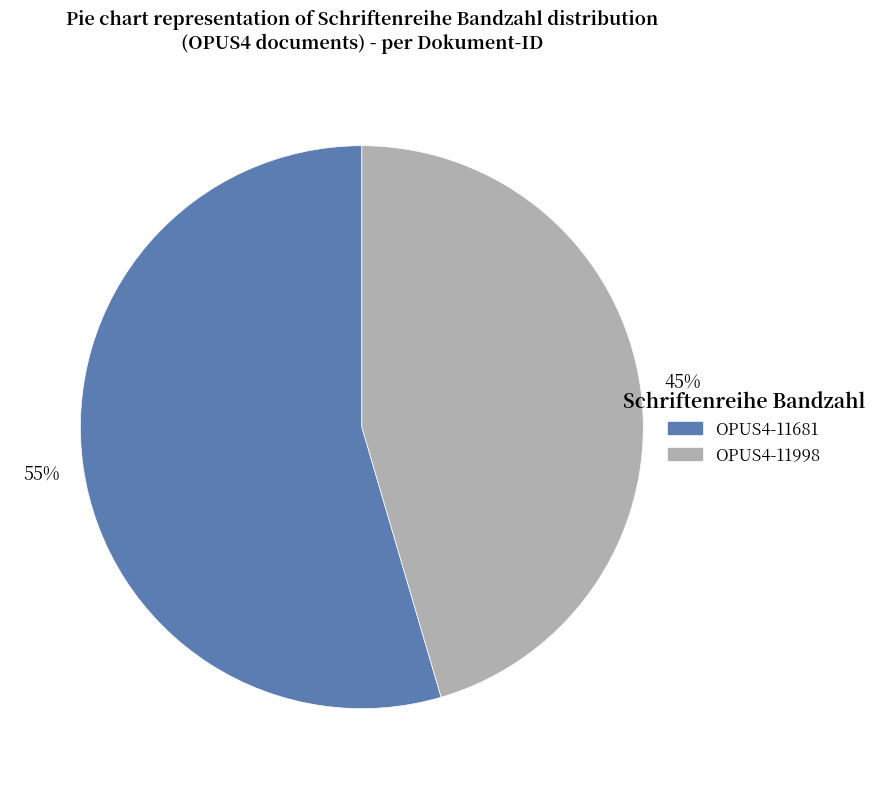

To the nearest percent, what is the combined percentage of OPUS4-11998 and OPUS4-11681?

100%